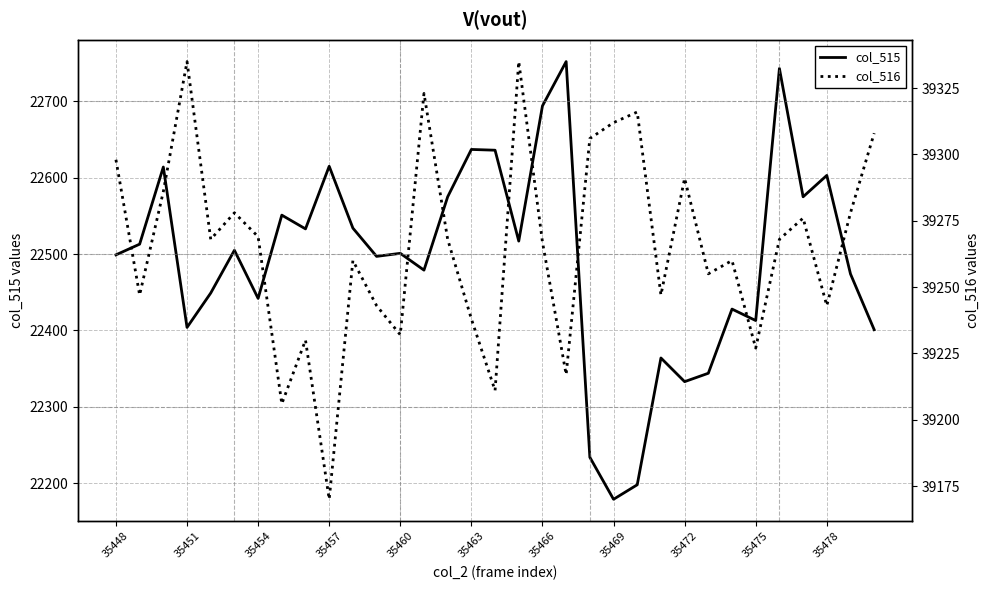

What is the minimum value for col_515?

22179